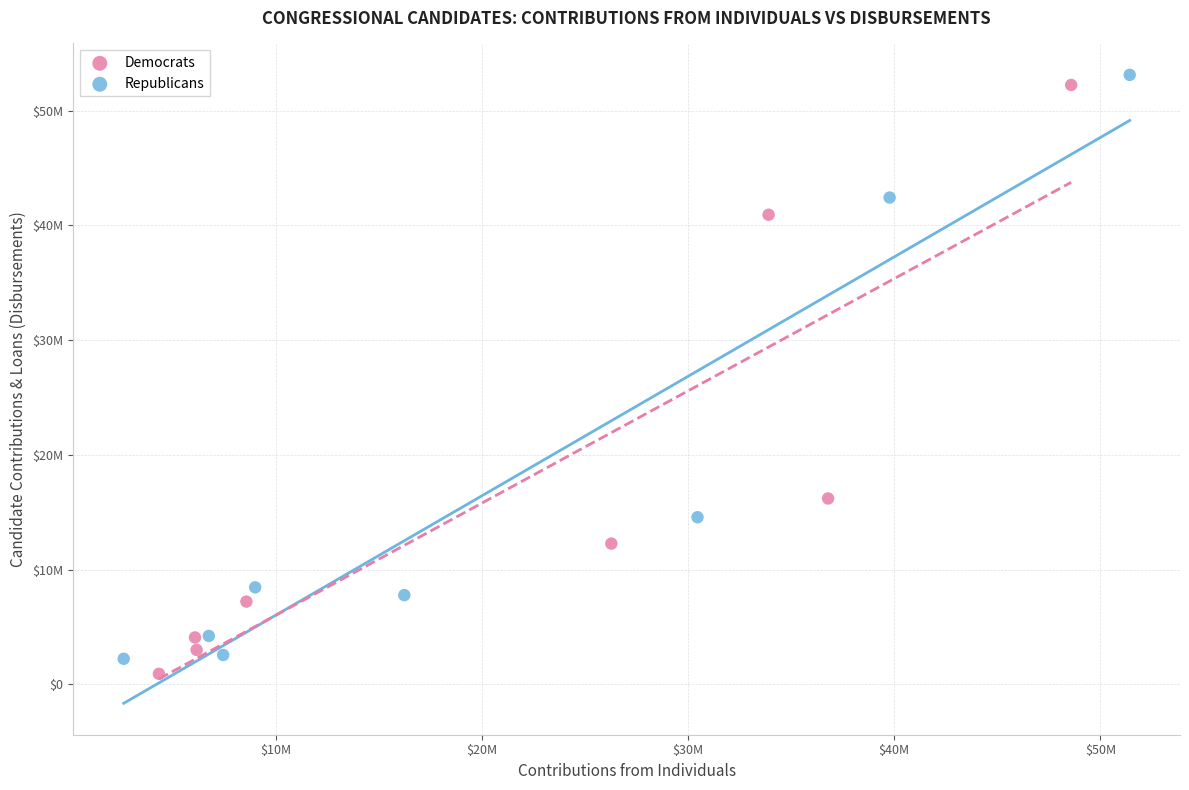

What are all the series names shown in the legend?

Democrats, Republicans